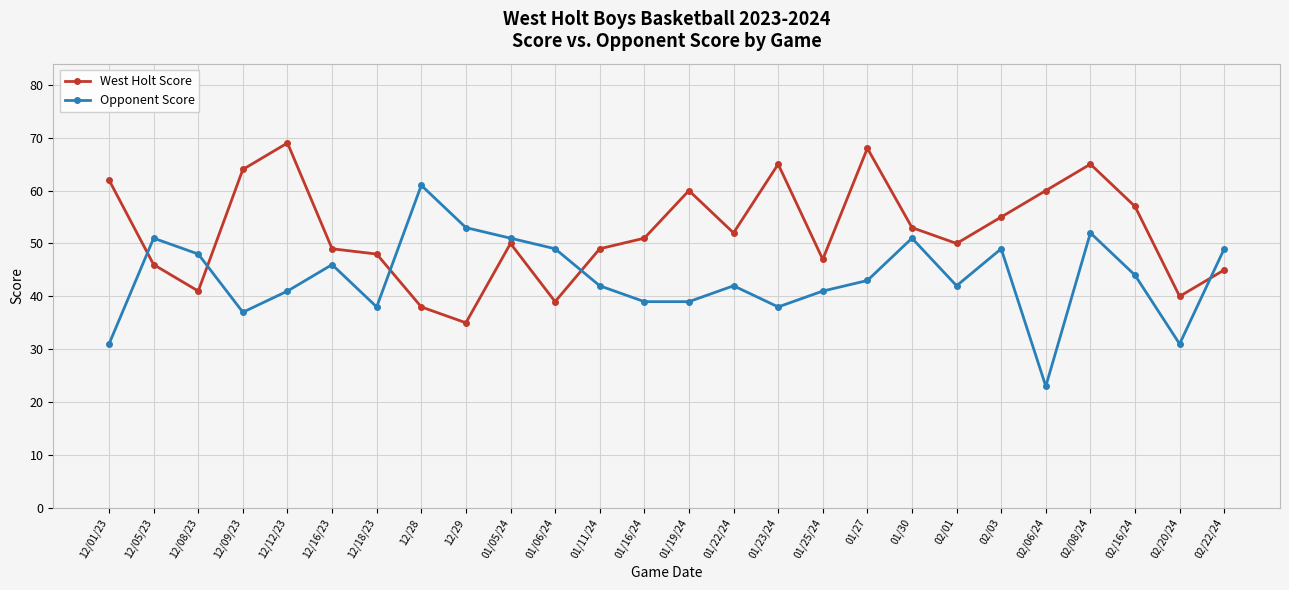

What is the sum of the Opponent Score values at 01/25/24 and 12/18/23?

79